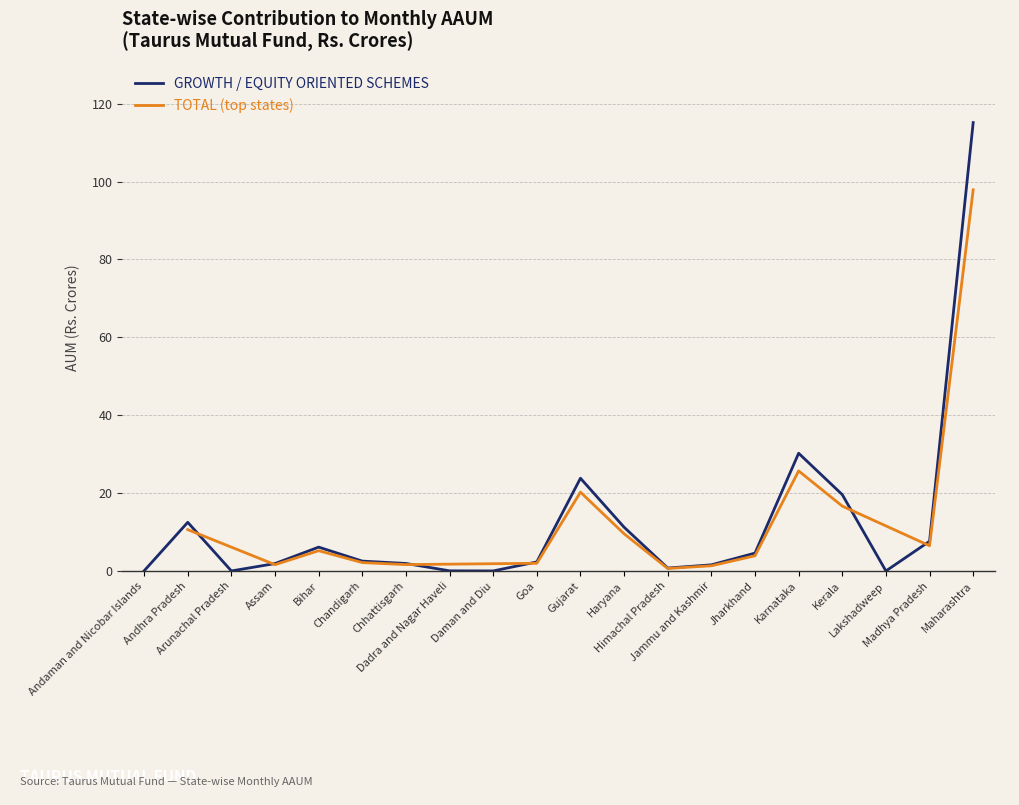

At which label is the value closest to 57?

Karnataka